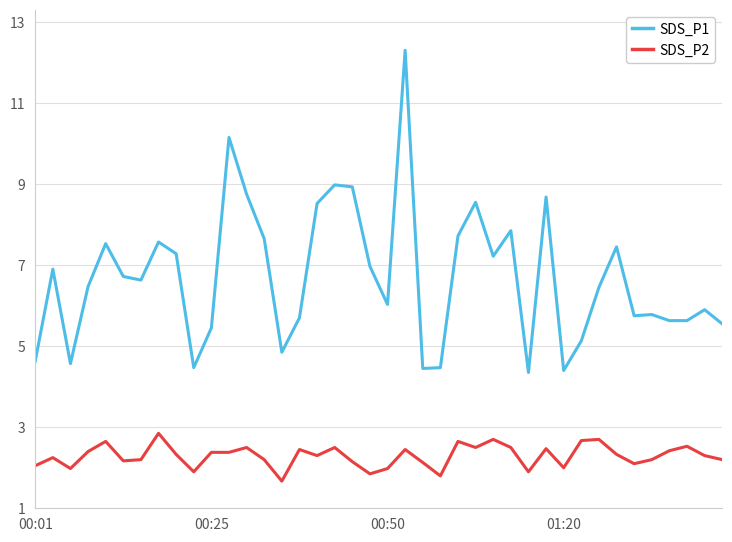

What is the maximum value for SDS_P1?

12.3